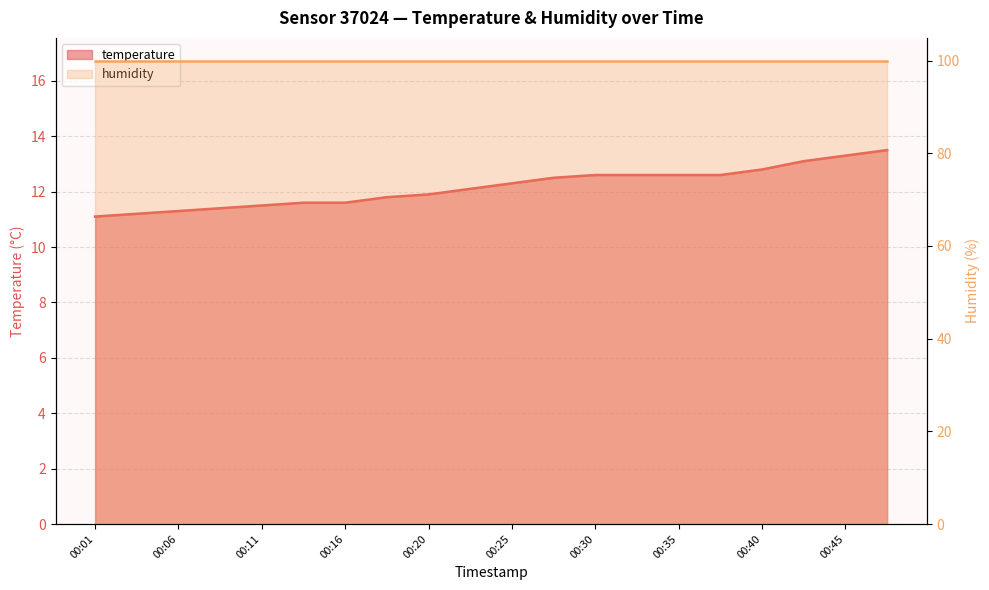

What is the difference between the second highest and second lowest values?

2.1